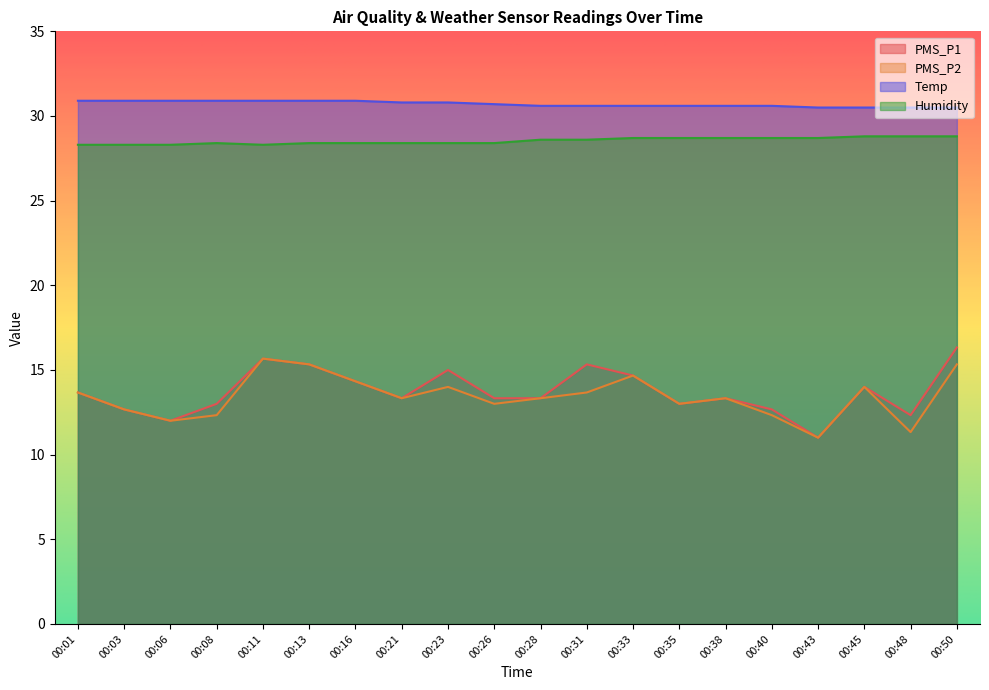

How many data points in PMS_P1 are above 13?

13